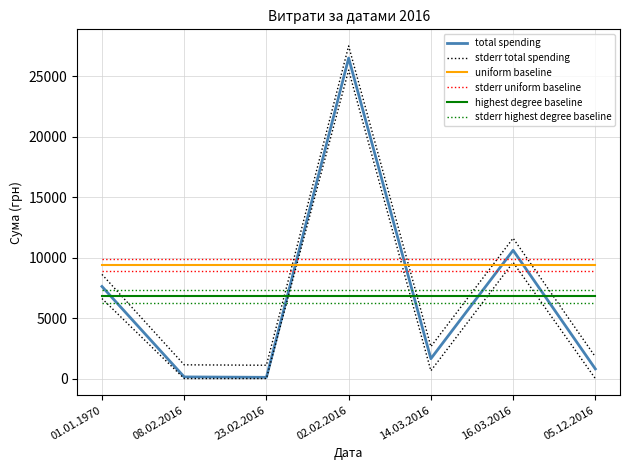

What is the sum of the stderr total spending values at 16.03.2016 and 02.02.2016?

39137.4